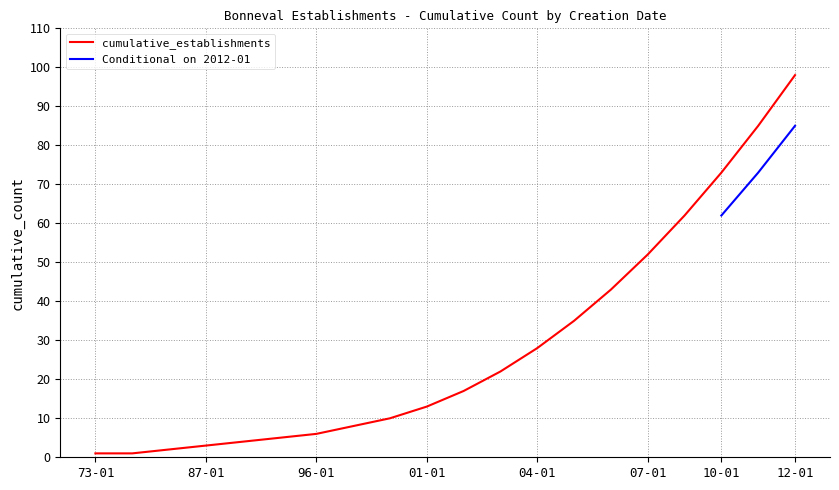

Which category has the highest value in the cumulative_establishments series?

12-01